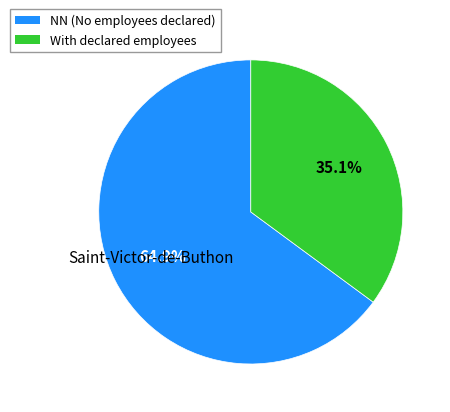

Which slice is the largest?

NN (No employees declared)